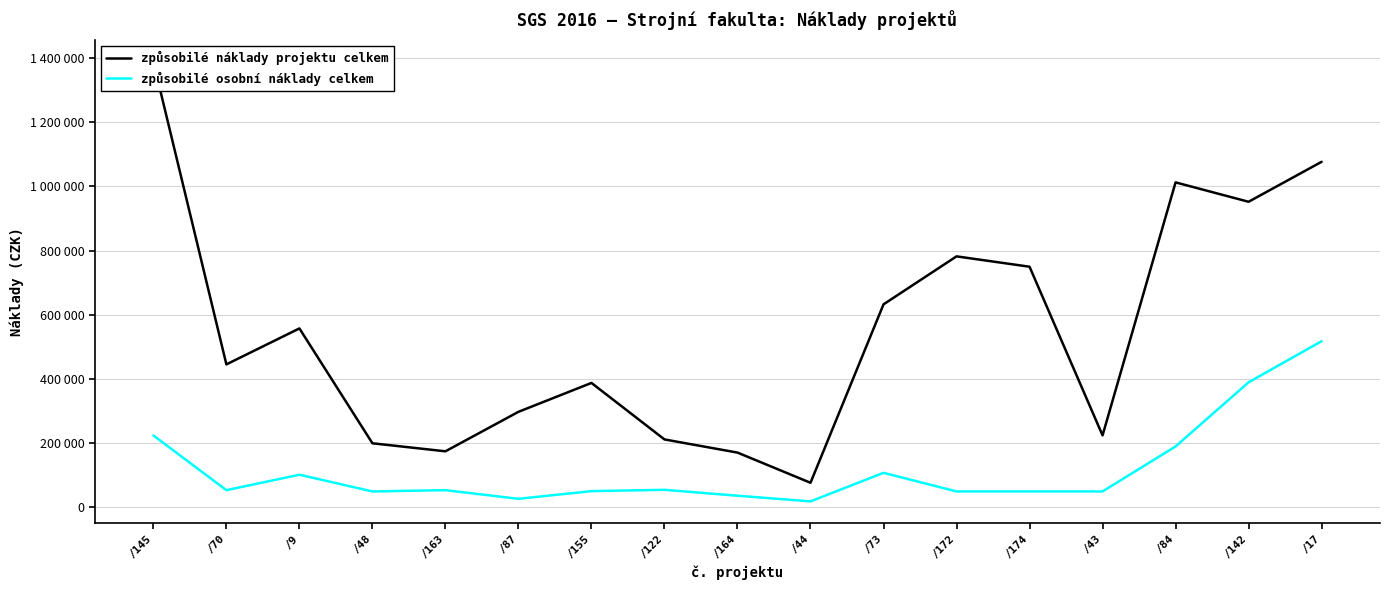

Count the number of categories in the chart.

17